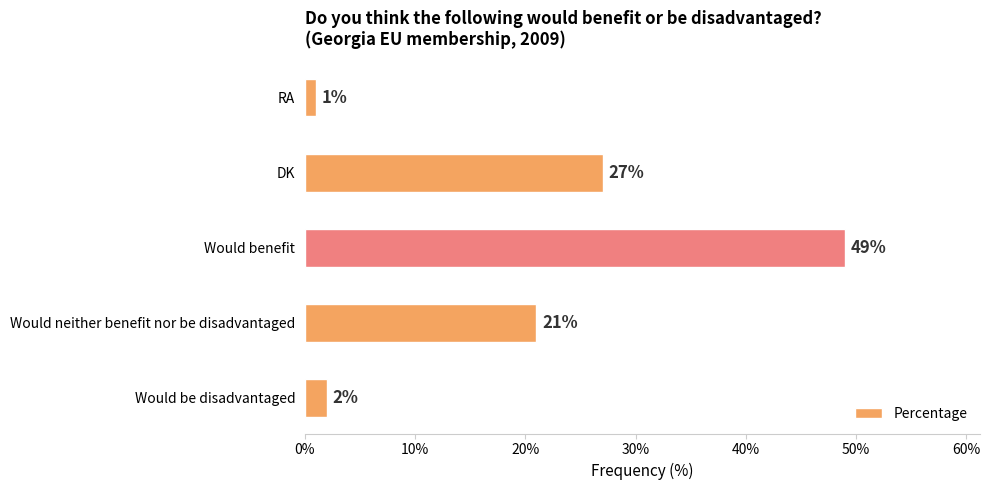

Which label corresponds to the largest value in the chart?

Would benefit